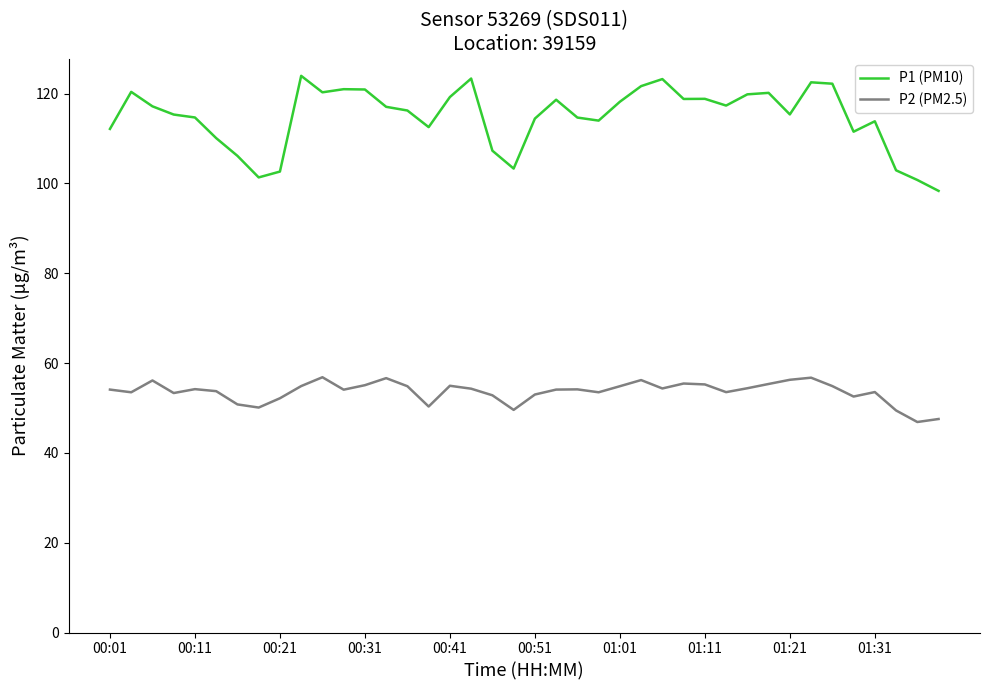

What is the difference between the maximum and minimum values in the P1 (PM10) series?

25.6